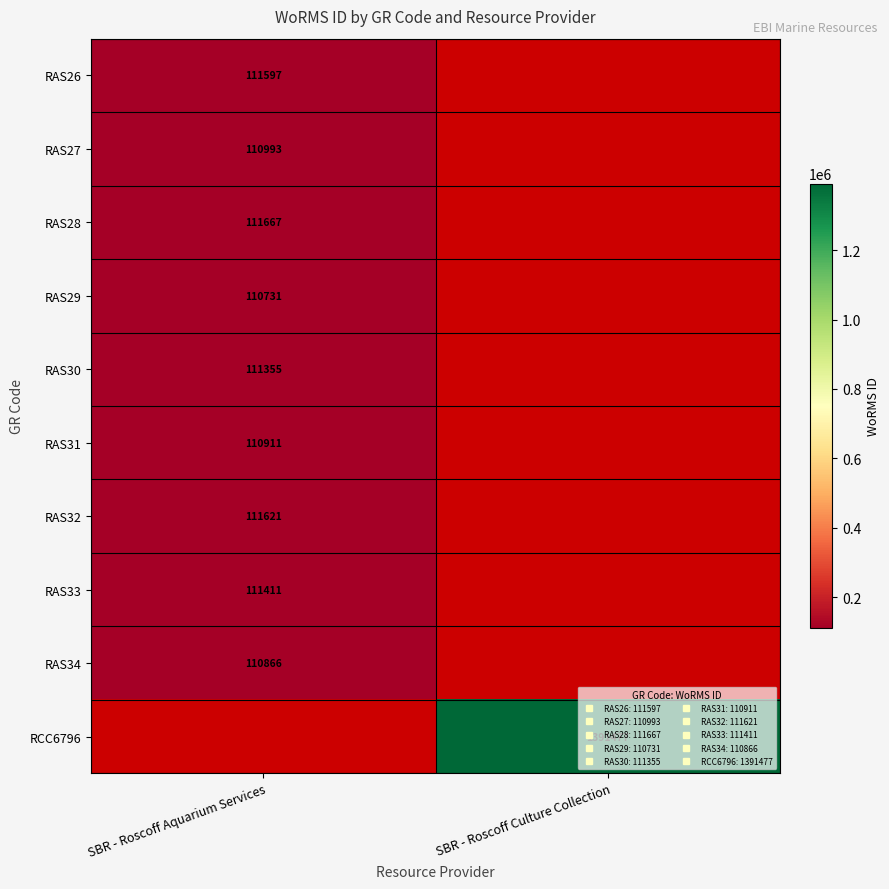

True or false: RAS31 has a value of 48300.9 at SBR - Roscoff Aquarium Services.

False